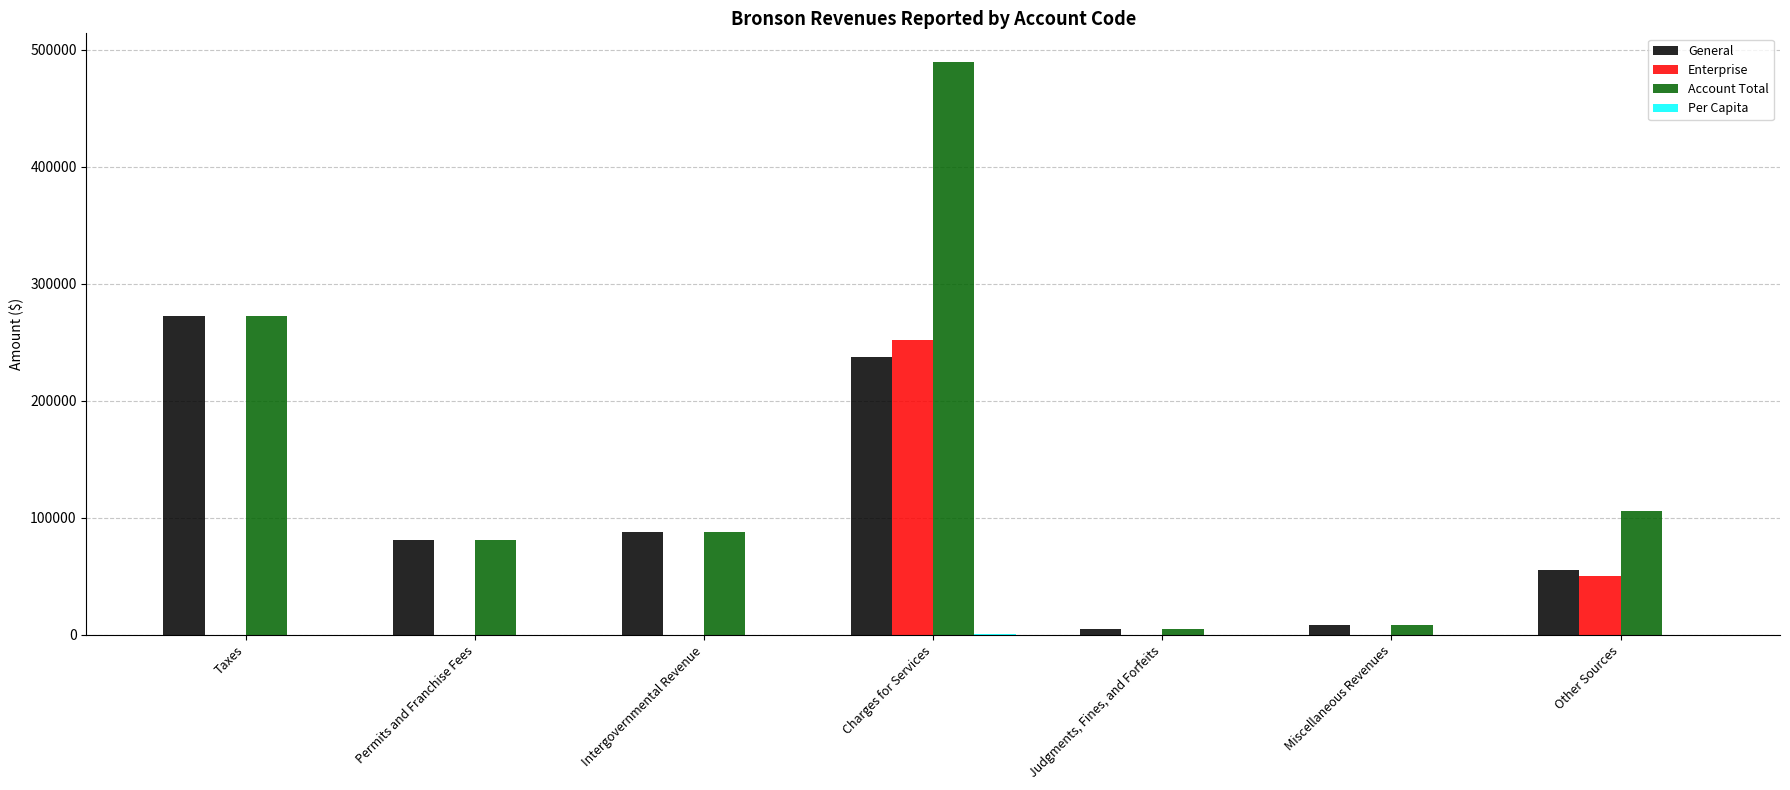

At which label does General reach its peak?

Taxes